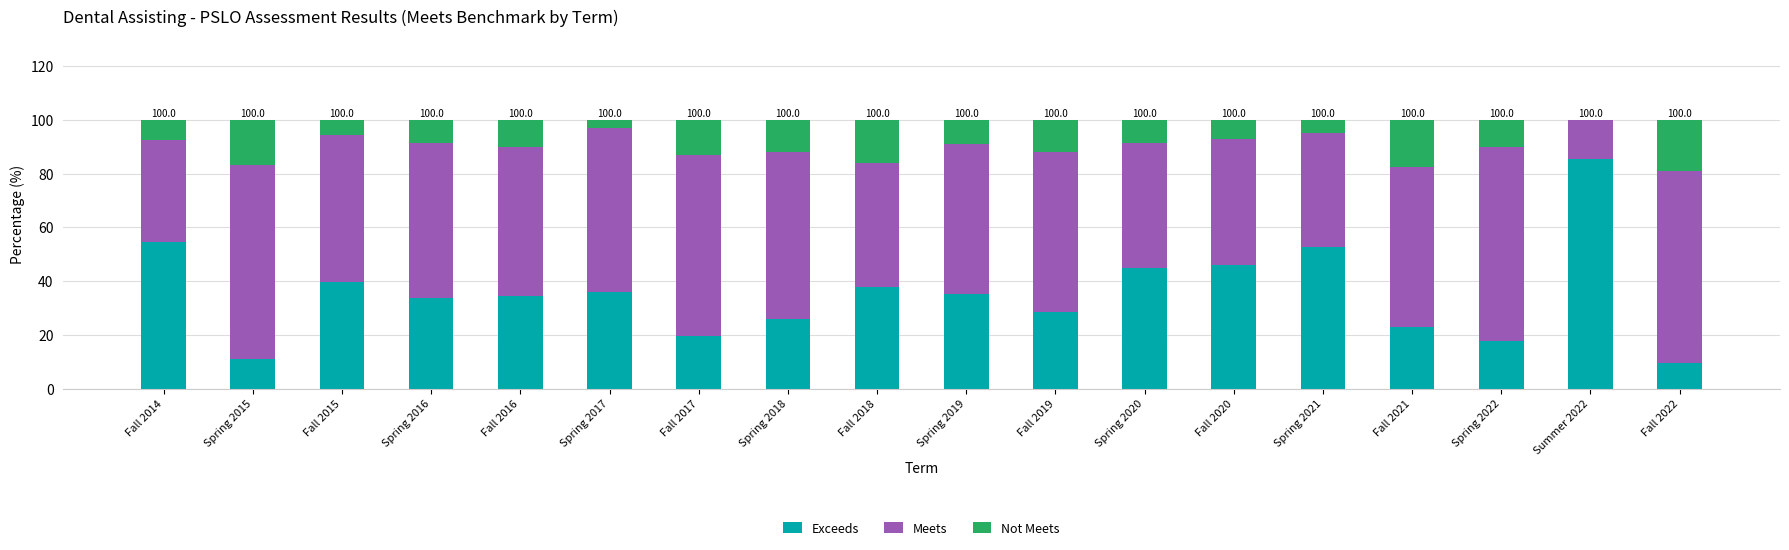

The value of Exceeds at Fall 2020 is 46.2. True or false?

True